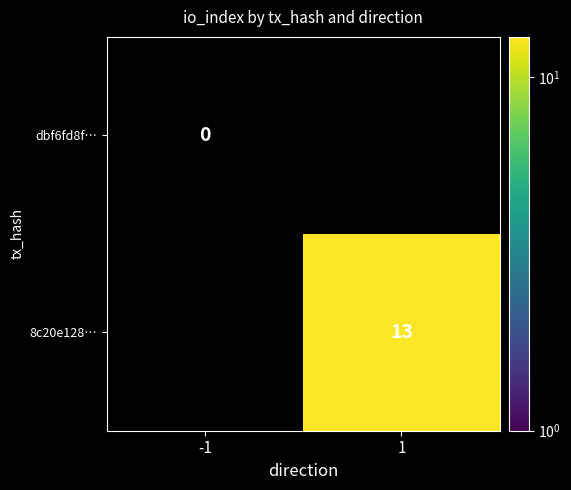

Is the value of 8c20e128… at 1 greater than the value of dbf6fd8f… at -1?

Yes